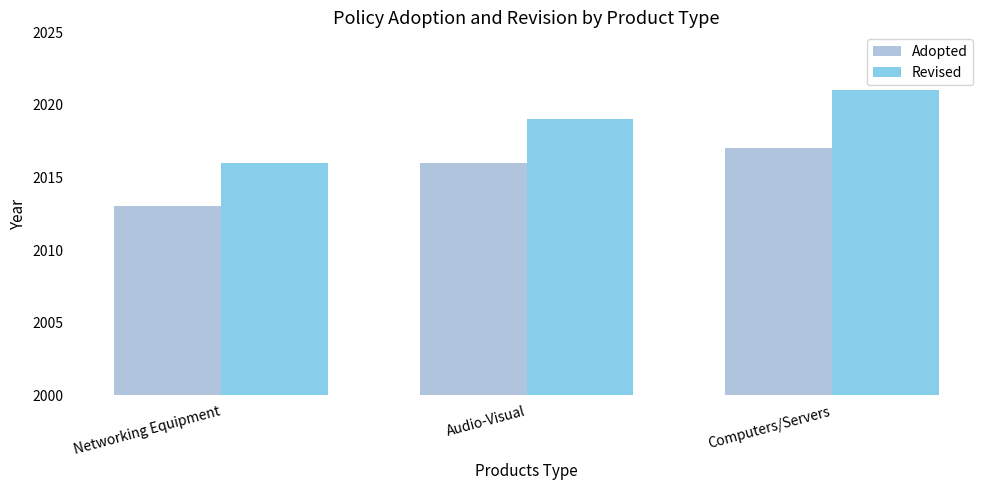

At which category does the chart reach its peak across all series?

Computers/Servers